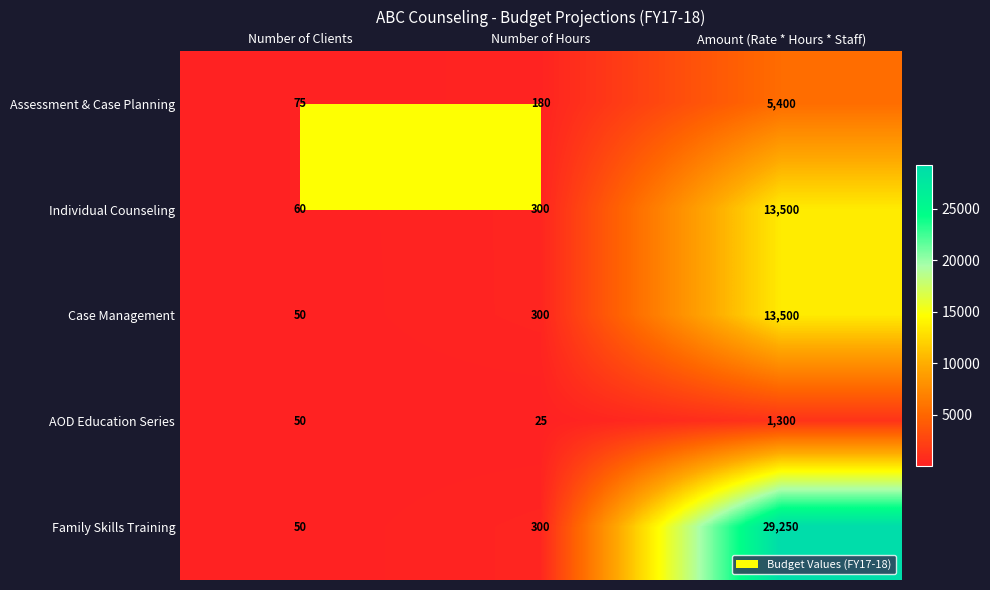

Rank the categories by Assessment & Case Planning value from highest to lowest.

Amount (Rate * Hours * Staff), Number of Hours, Number of Clients